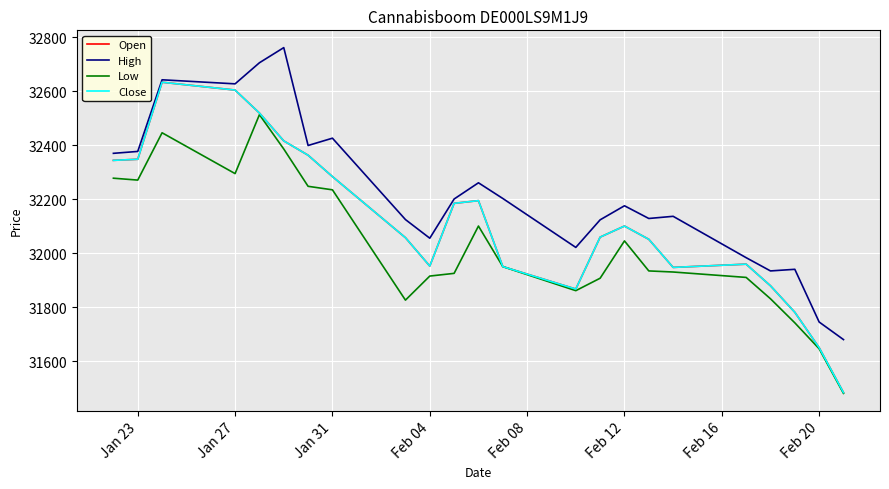

Does the chart have visible grid lines?

Yes